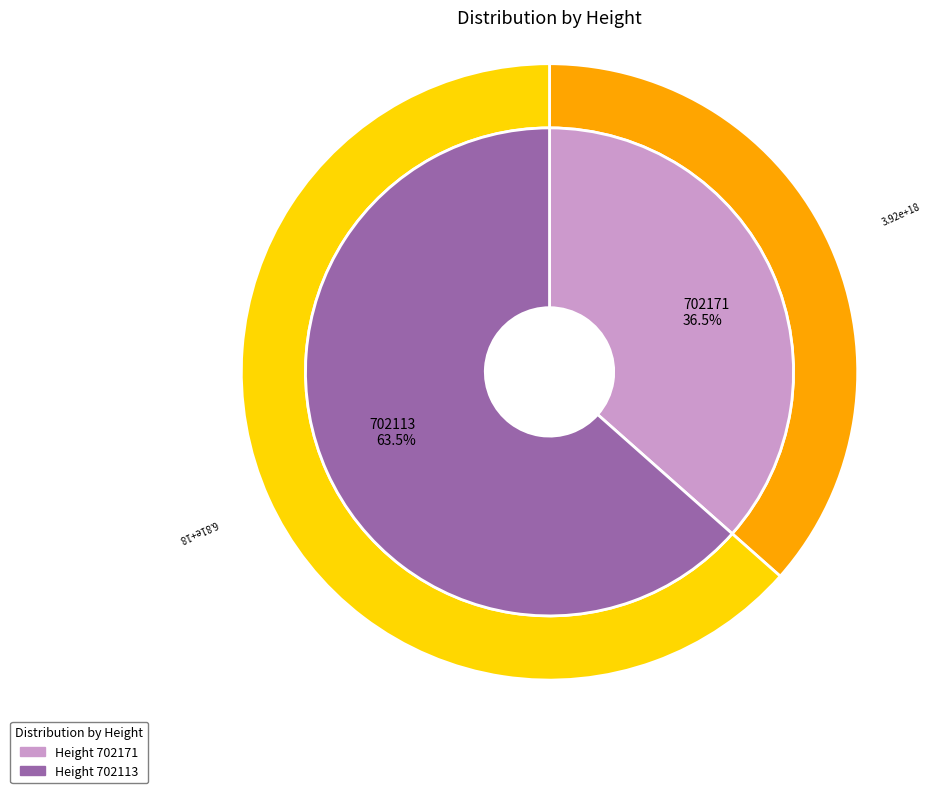

How many segments does this pie chart have?

2